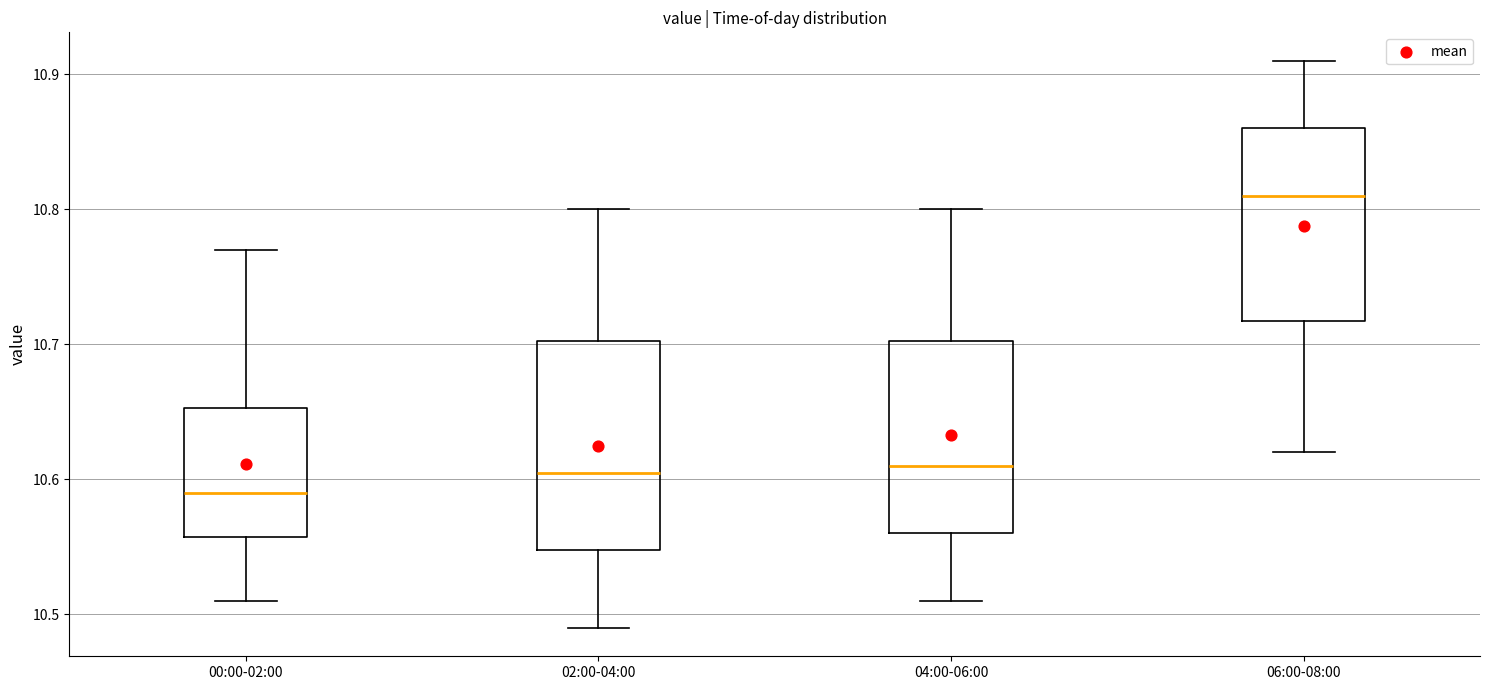

Where does the median line of the box for 02:00-04:00 sit on the y-axis? The values are not printed on the chart, so give them approximately, as read against the axis.

10.61